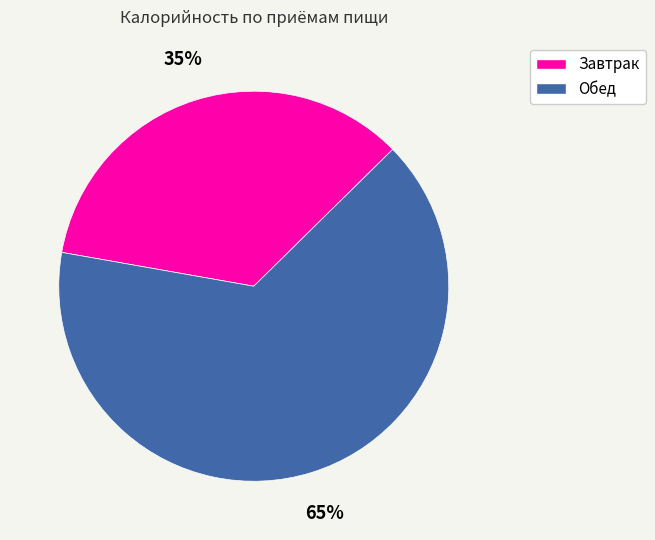

To the nearest percent, what is the difference between the Обед and Завтрак slice percentages?

30%